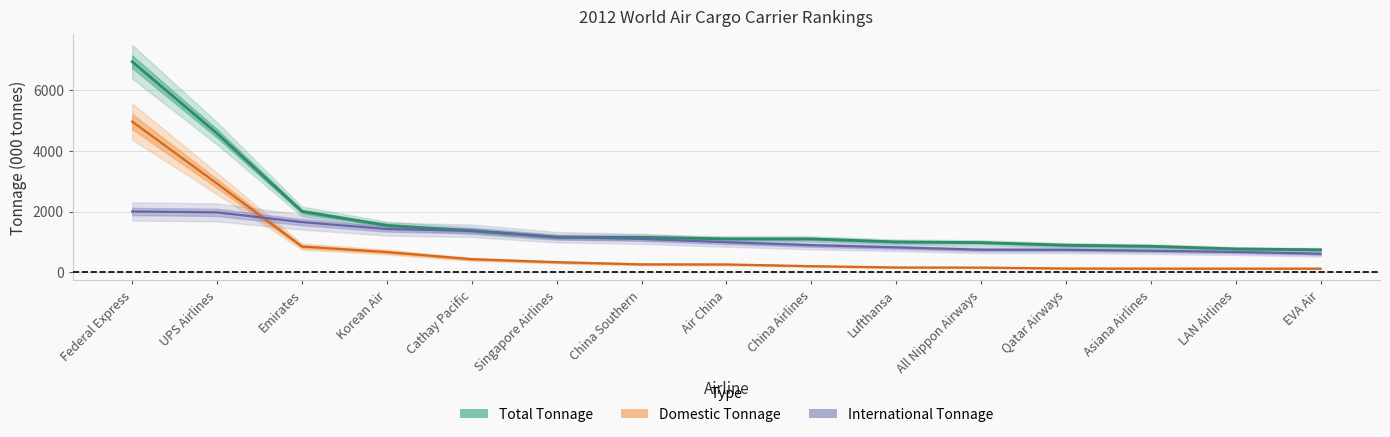

Between Federal Express and Lufthansa, which is larger?

Federal Express